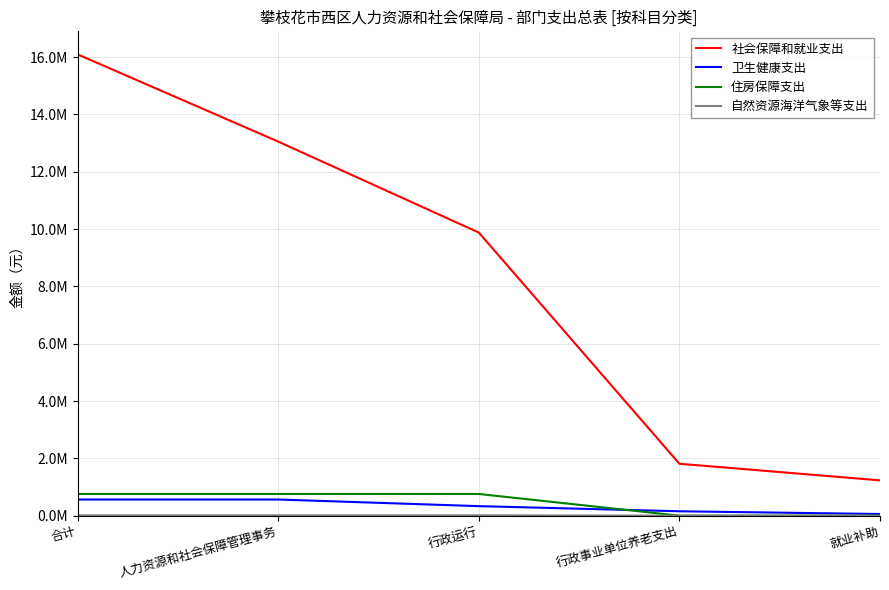

True or false: 社会保障和就业支出 has a value of 13052286.2 at 人力资源和社会保障管理事务.

True